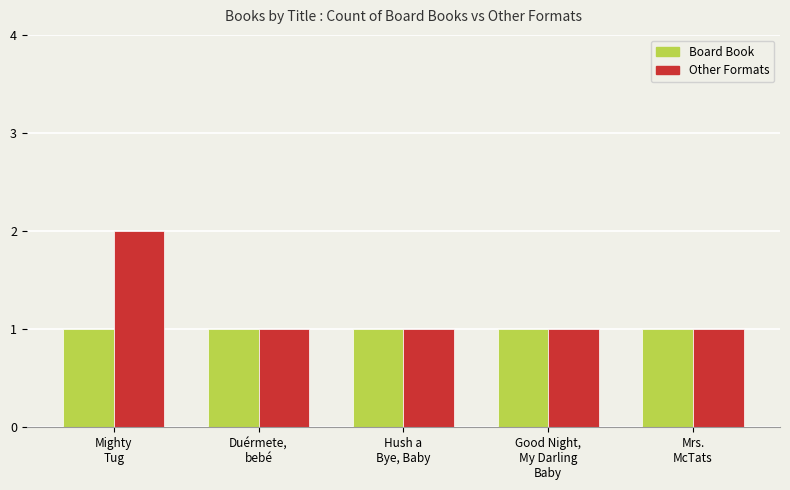

Are the bars grouped side by side (vs. stacked)?

Yes